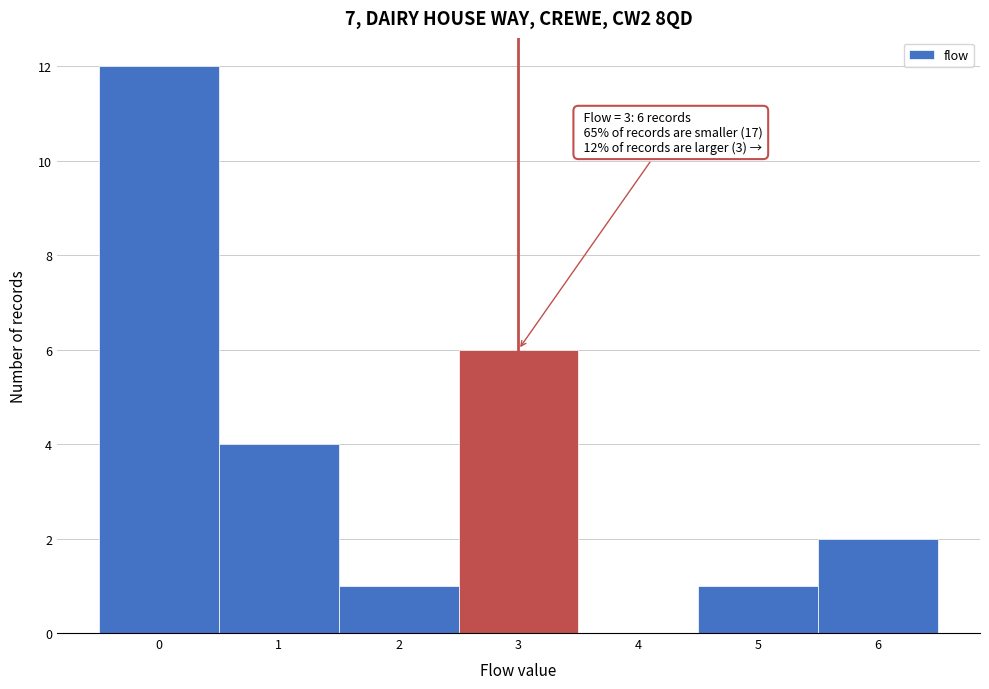

Over which range of the x-axis is the bar tallest?

-0.5 to 0.5